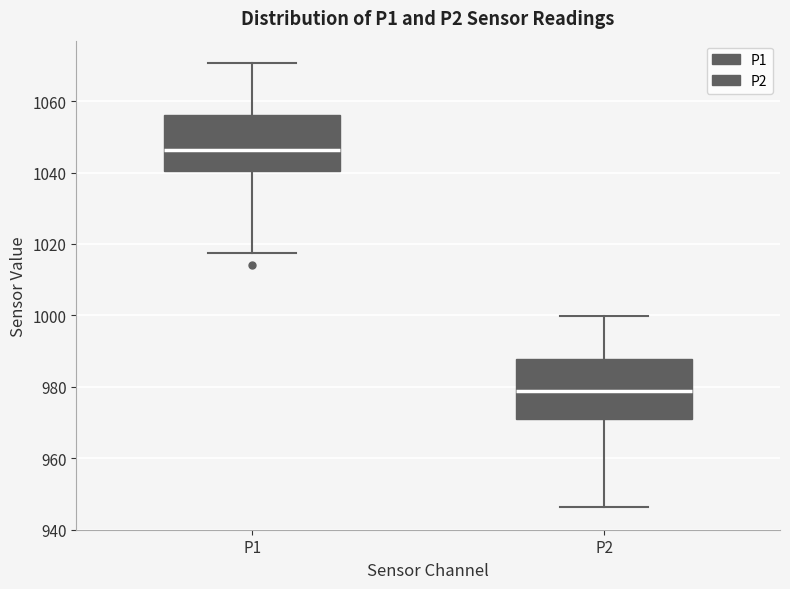

Where does the median line of the box for P1 sit on the y-axis? The values are not printed on the chart, so give them approximately, as read against the axis.

1046